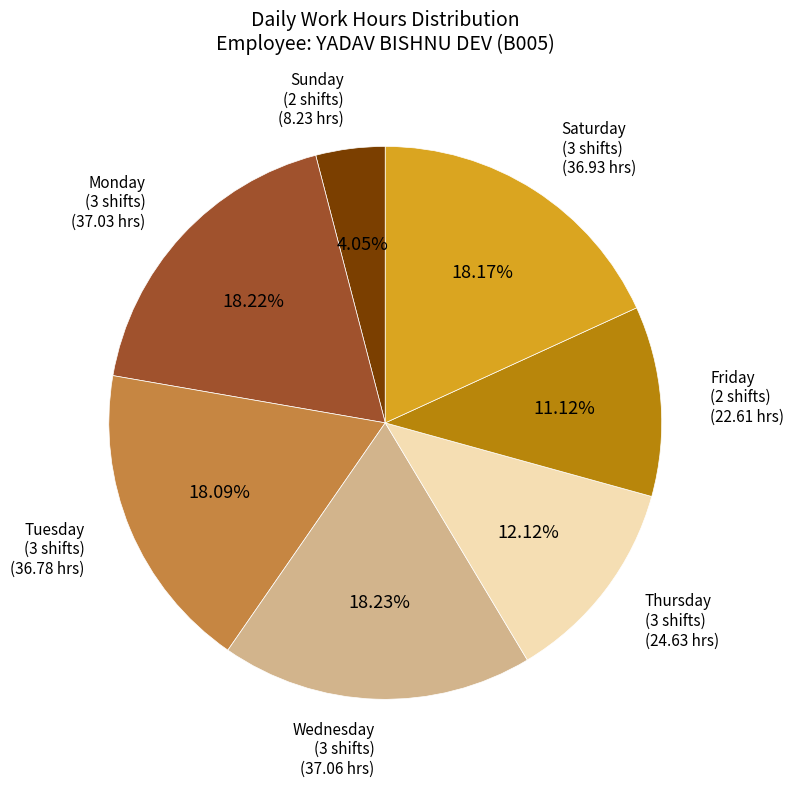

Which has a higher value, Monday (3 shifts) or Sunday (2 shifts)?

Monday (3 shifts)